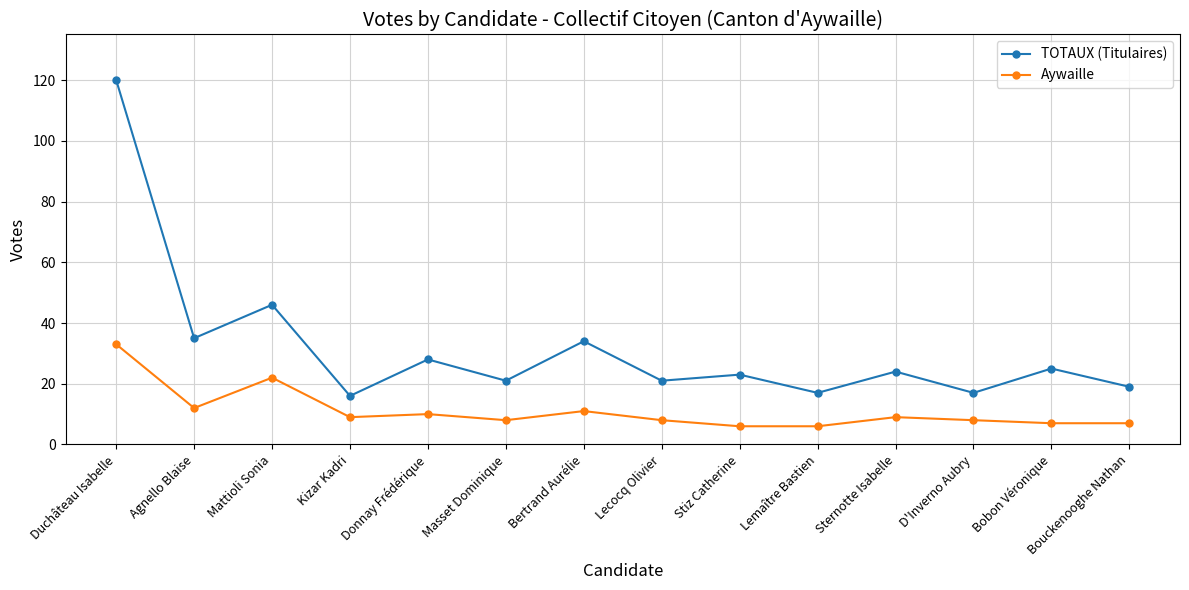

Reading left to right, transcribe all the data shown in this chart.

TOTAUX (Titulaires): 120	35	46	16	28	21	34	21	23	17	24	17	25	19
Aywaille: 33	12	22	9	10	8	11	8	6	6	9	8	7	7